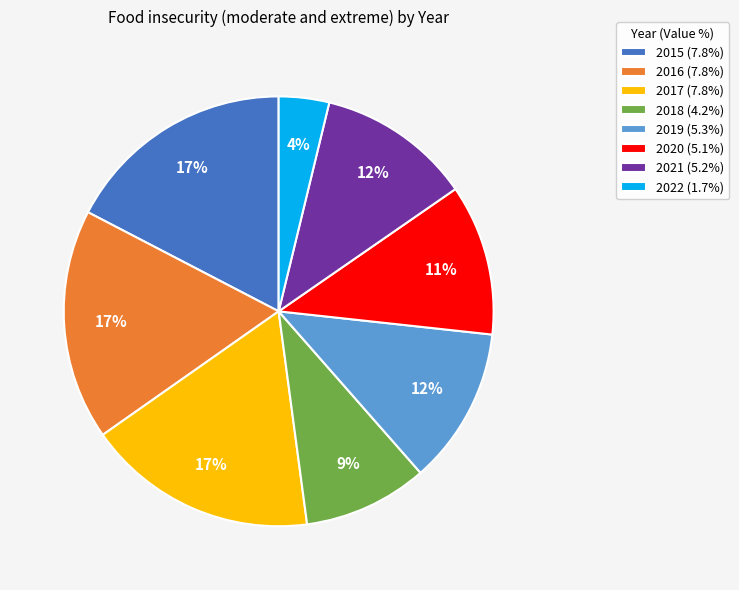

To the nearest percent, what percentage of the pie is 2022?

4%